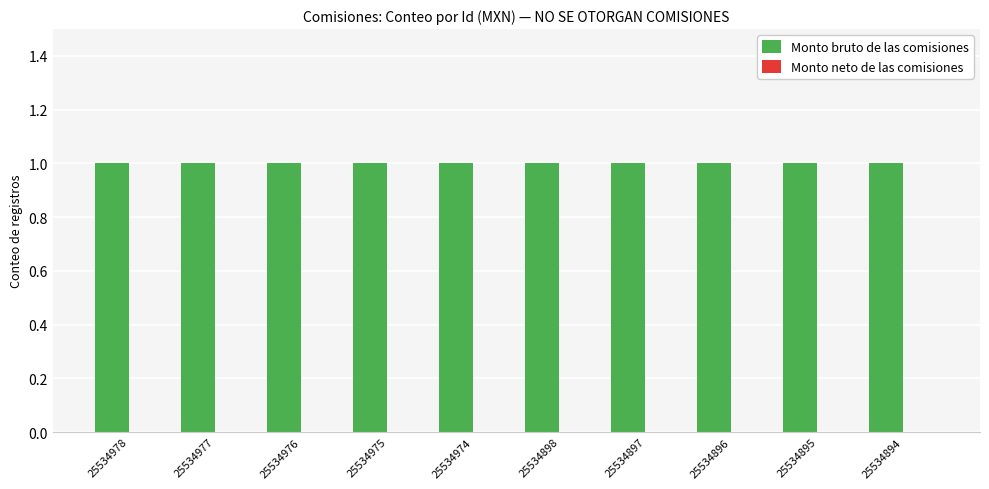

Between 25534898 and 25534976, which is larger?

25534898